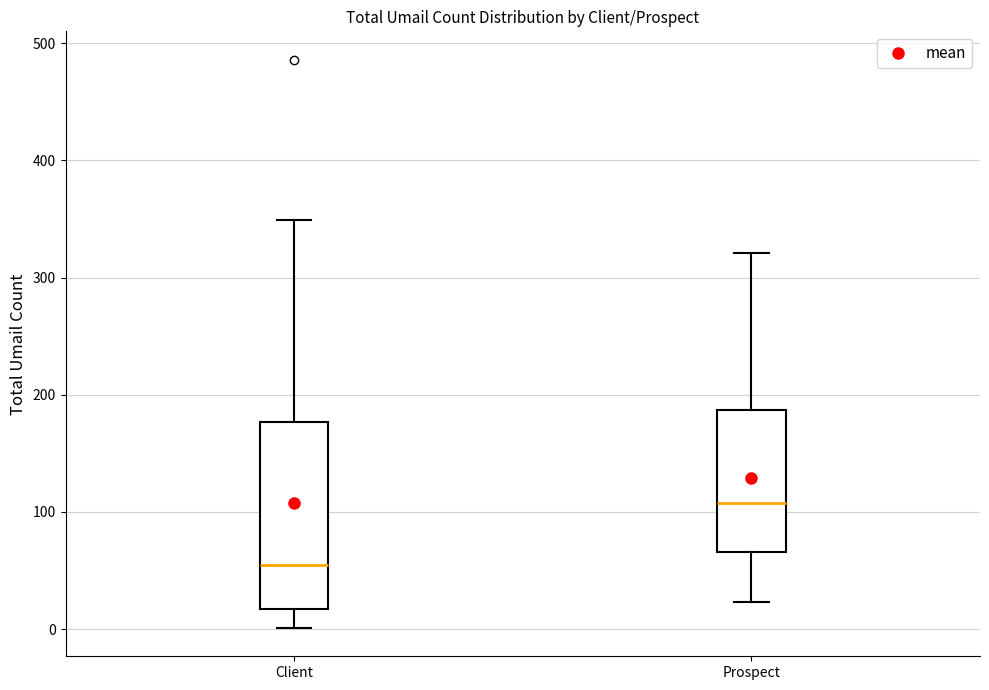

Which box is the tallest, from its lower edge to its upper edge?

Client